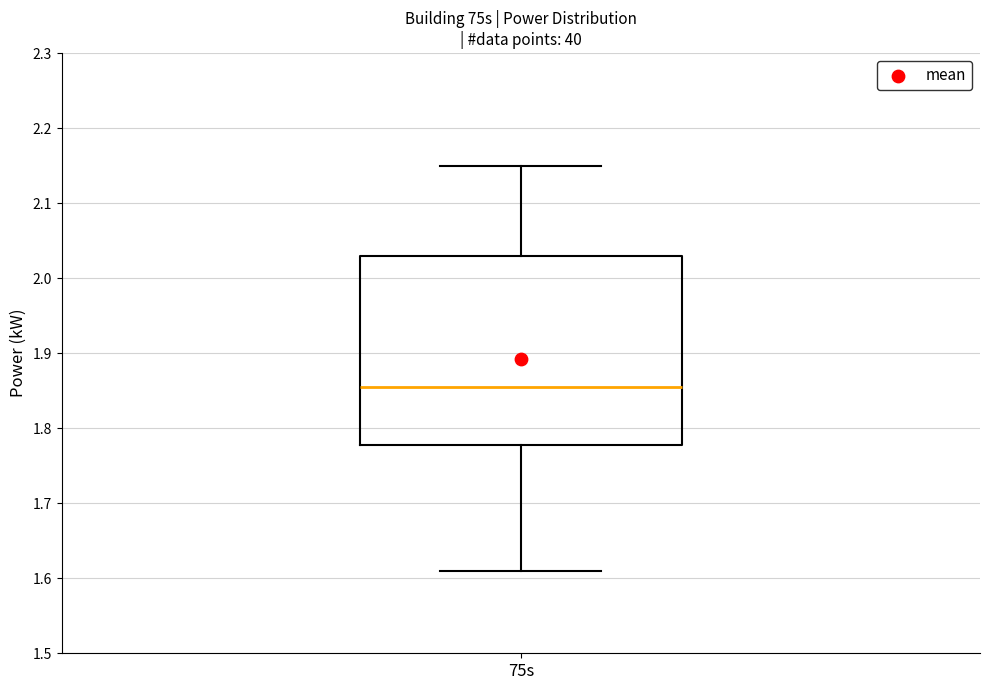

Read this box plot against the y-axis: the position of the median line, the range covered by the box, and the ends of both whiskers. The values are not printed on the chart, so give them approximately, as read against the axis.

median 1.86, box 1.78 to 2.03, whiskers 1.61 to 2.15